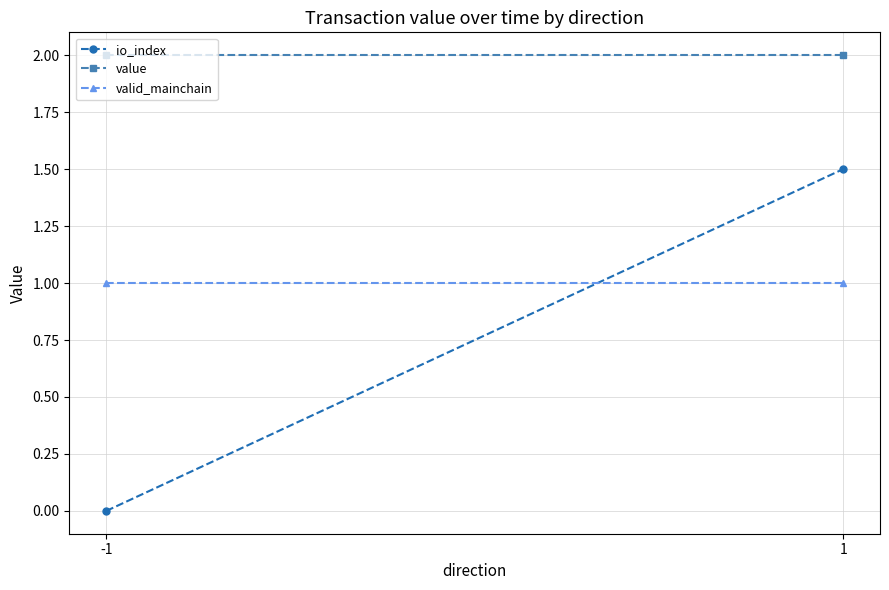

Reading left to right, what are all the values shown in this chart?

io_index: -1=0.0	1=1.5
value: -1=2.0	1=2.0
valid_mainchain: -1=1.0	1=1.0